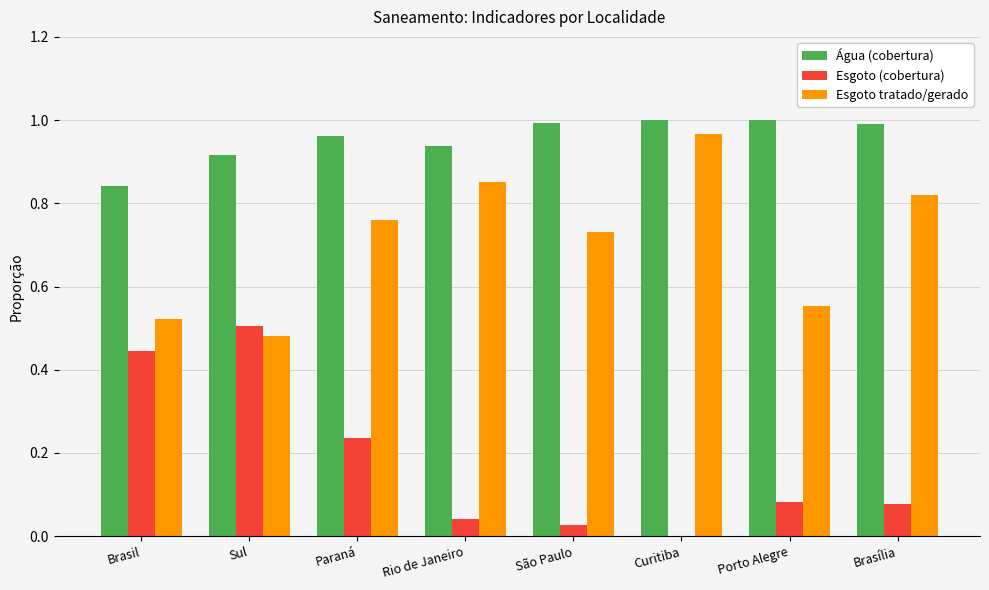

The value of Esgoto (cobertura) at São Paulo is 0.0. True or false?

True